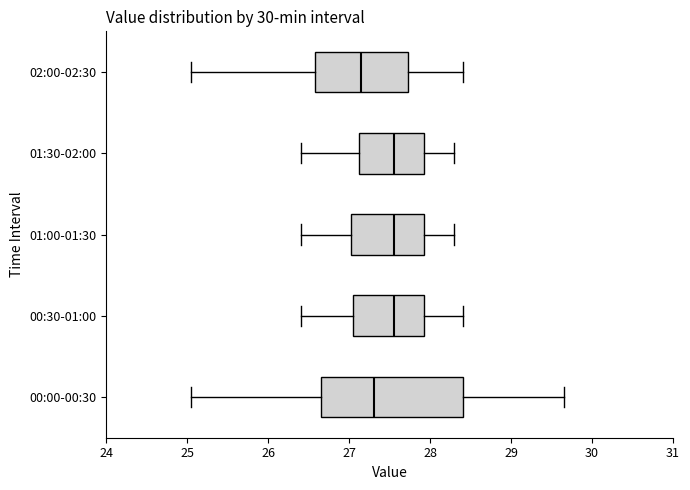

Reading bottom to top, transcribe this box plot: for each box, give where its median line is, the range the box spans, and where its two whiskers end, as read against the x-axis. The values are not printed on the chart, so give them approximately, as read against the axis.

00:00-00:30: median 27.3, box 26.7 to 28.4, whiskers 25.1 to 29.7
00:30-01:00: median 27.6, box 27.1 to 27.9, whiskers 26.4 to 28.4
01:00-01:30: median 27.6, box 27.0 to 27.9, whiskers 26.4 to 28.3
01:30-02:00: median 27.6, box 27.1 to 27.9, whiskers 26.4 to 28.3
02:00-02:30: median 27.2, box 26.6 to 27.7, whiskers 25.1 to 28.4